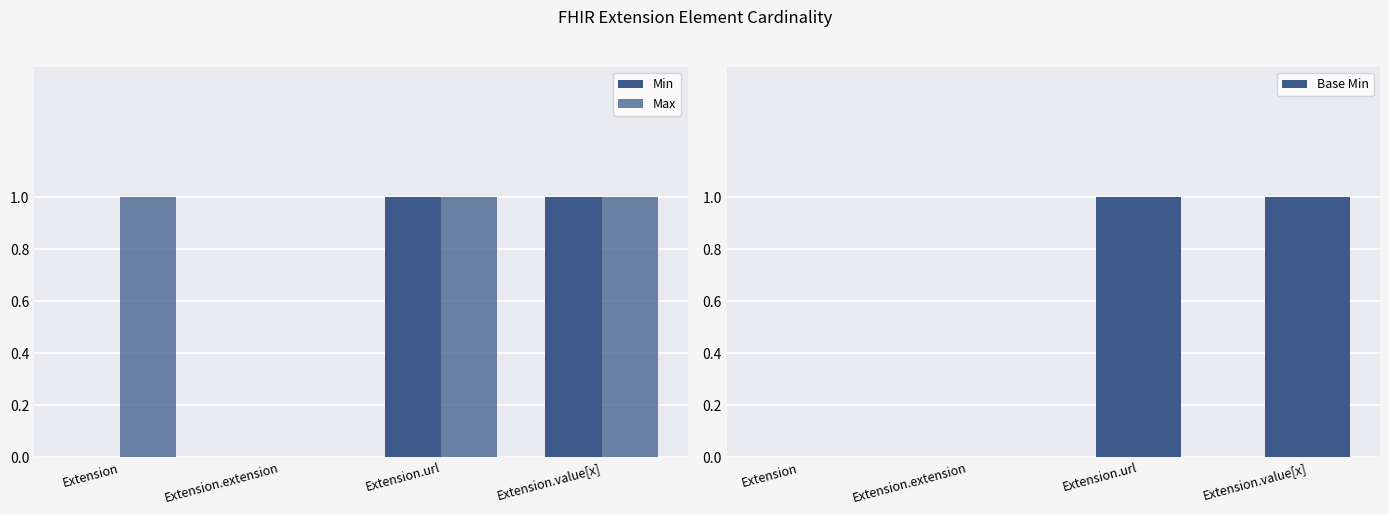

Are the bars grouped side by side (vs. stacked)?

Yes